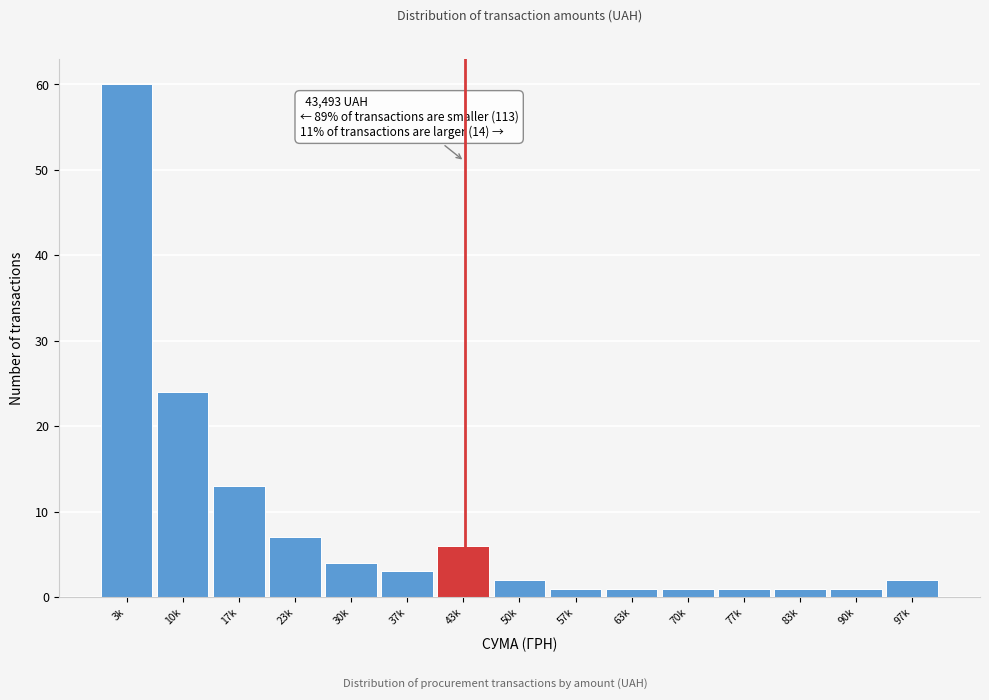

Reading right to left, what are all the values shown in this chart?

97k=2	90k=1	83k=1	77k=1	70k=1	63k=1	57k=1	50k=2	43k=6	37k=3	30k=4	23k=7	17k=13	10k=24	3k=60